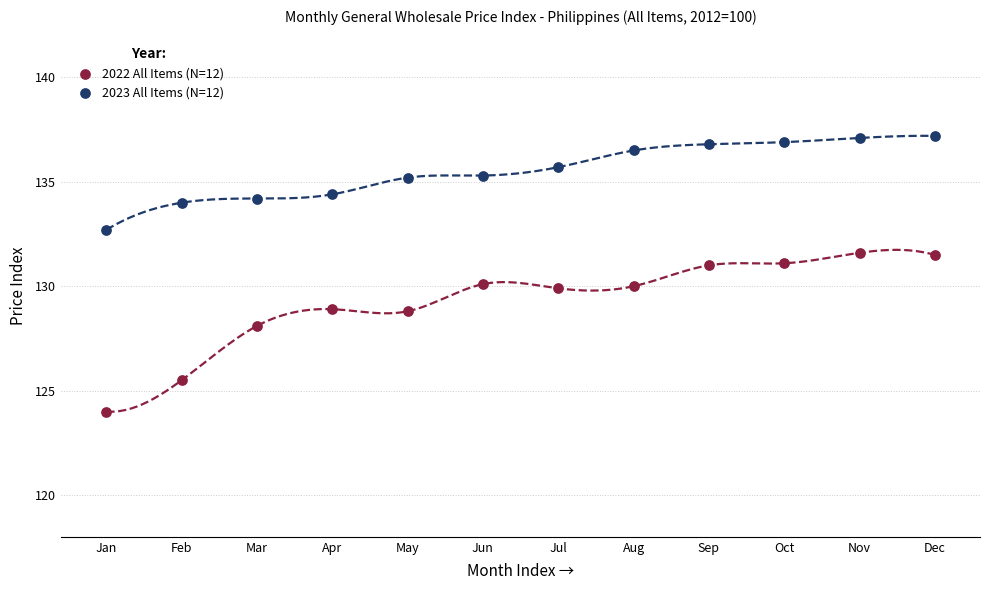

Across all data points, what is the range of Y values (max minus min)?

13.2